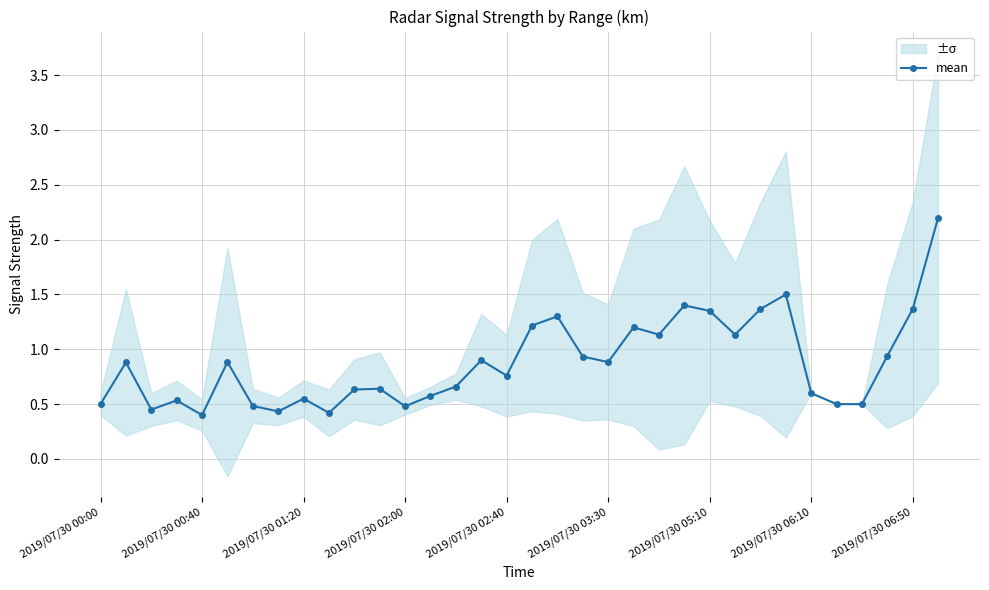

Is it true that mean equals 0.8 at 2019/07/30 02:40?

True